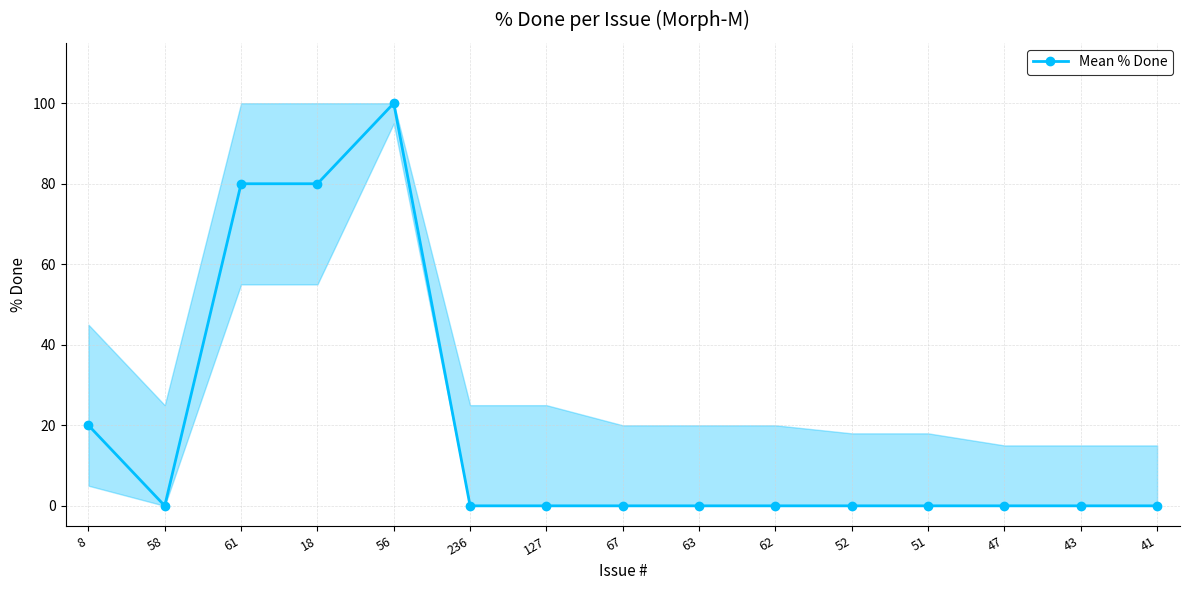

What is the approximate value at 18, to the nearest 10?

80